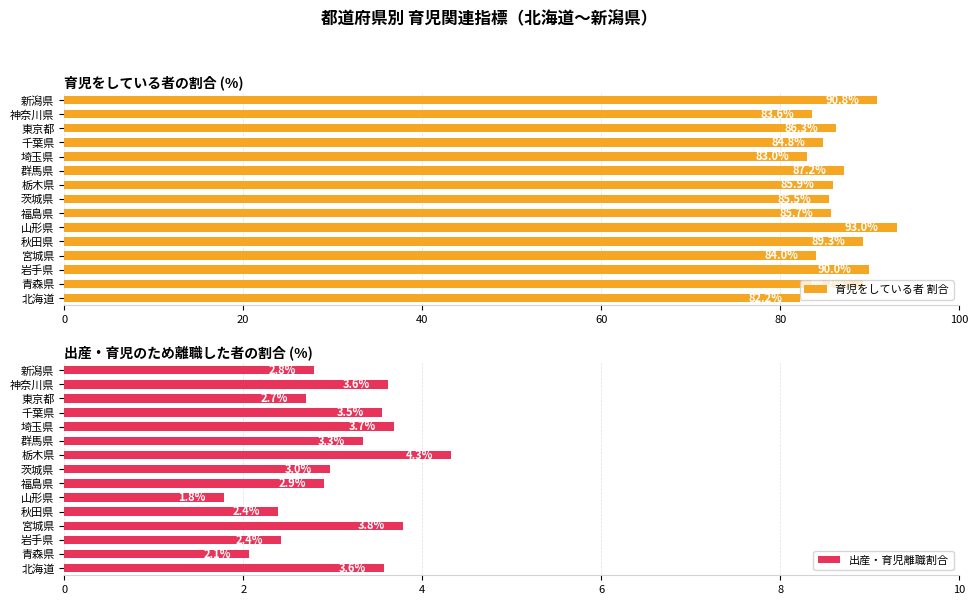

Reading left to right, extract all data points from this chart.

育児をしている者 割合: 82.2	89.2	90.0	84.0	89.3	93.0	85.7	85.5	85.9	87.2	83.0	84.8	86.3	83.6	90.8
出産・育児離職割合: 3.6	2.1	2.4	3.8	2.4	1.8	2.9	3.0	4.3	3.3	3.7	3.5	2.7	3.6	2.8